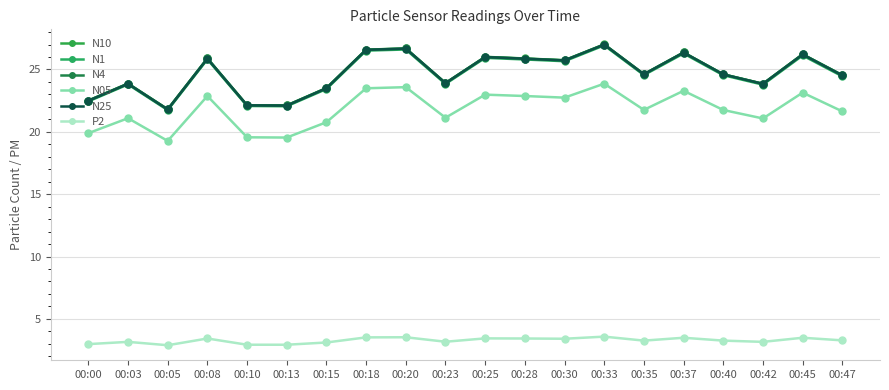

Where is the first local maximum for N10?

00:03